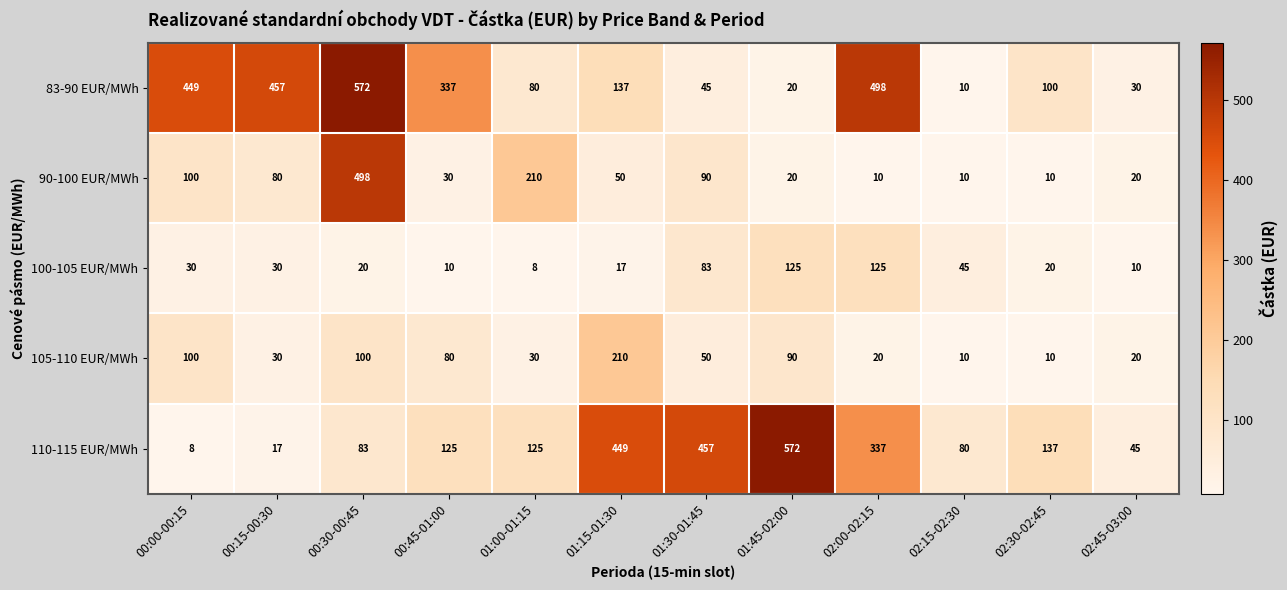

What is the total value across all series at 00:15-00:30?

614